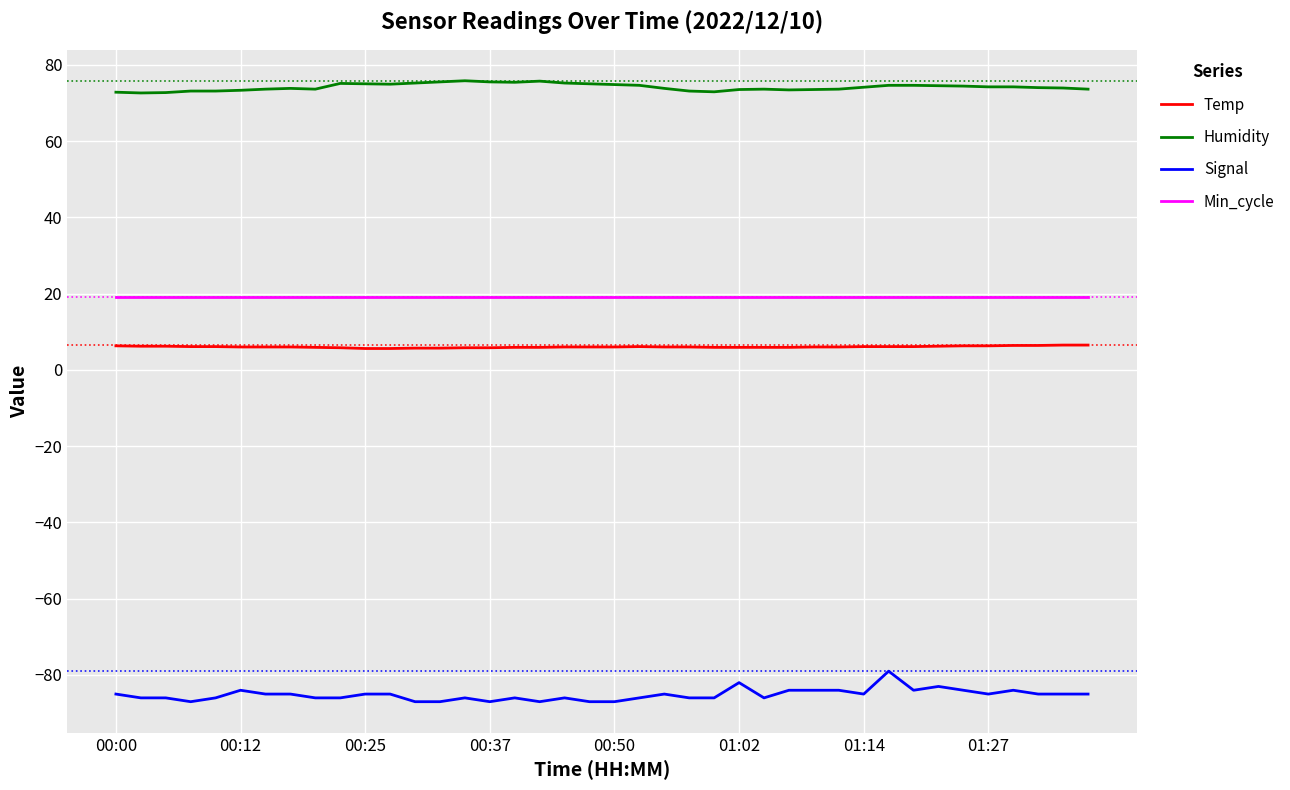

Does the chart display data point markers on the line(s)?

No